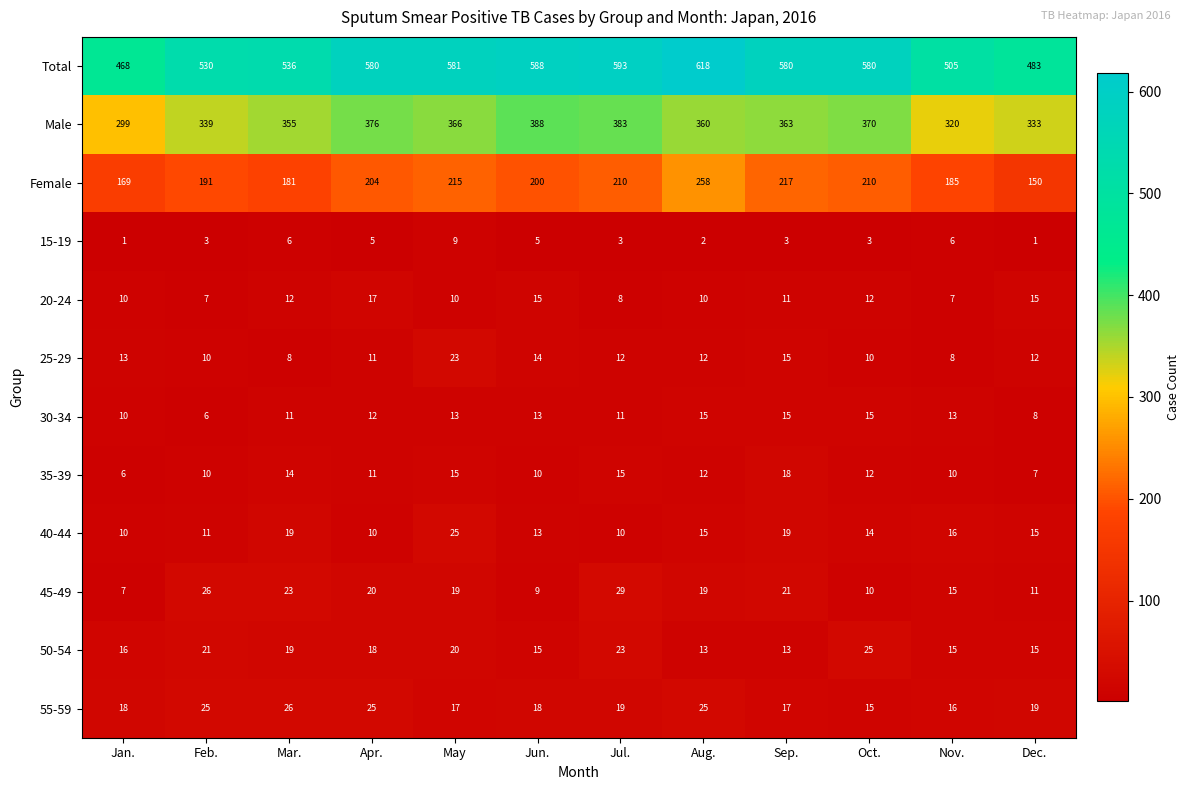

What is the minimum value for 25-29?

8